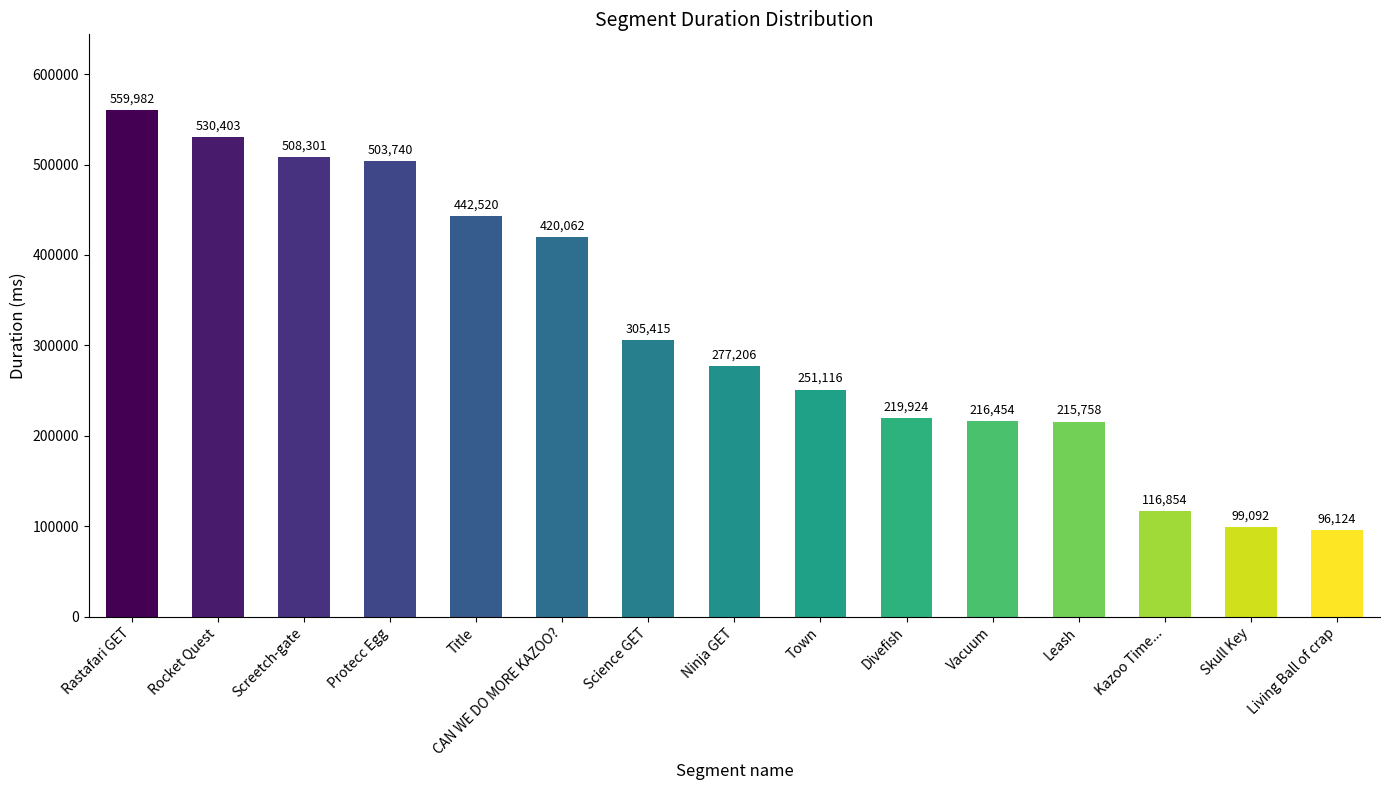

Is it true that the value at Vacuum is 216454?

True